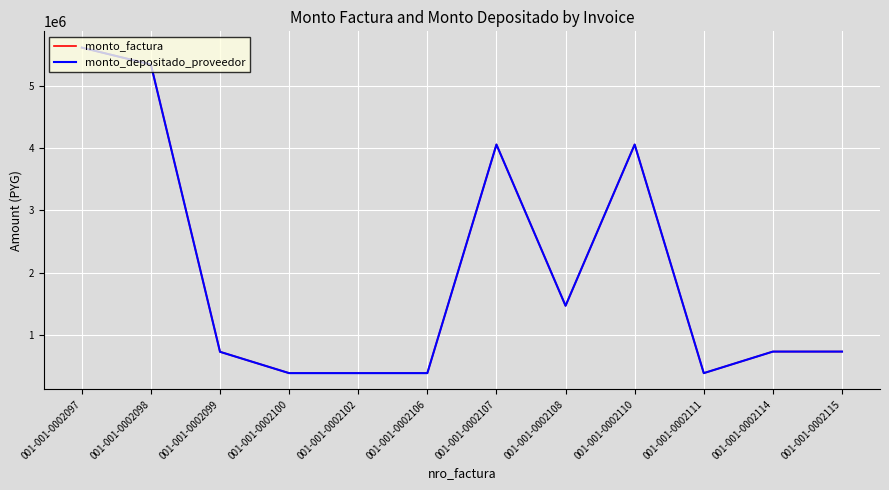

Does the chart display data point markers on the line(s)?

No